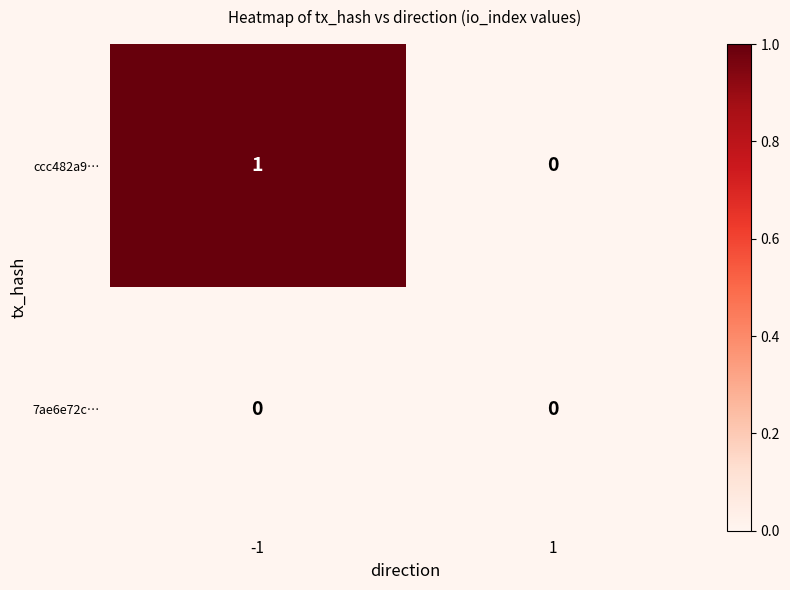

At which category does the chart reach its peak across all series?

-1